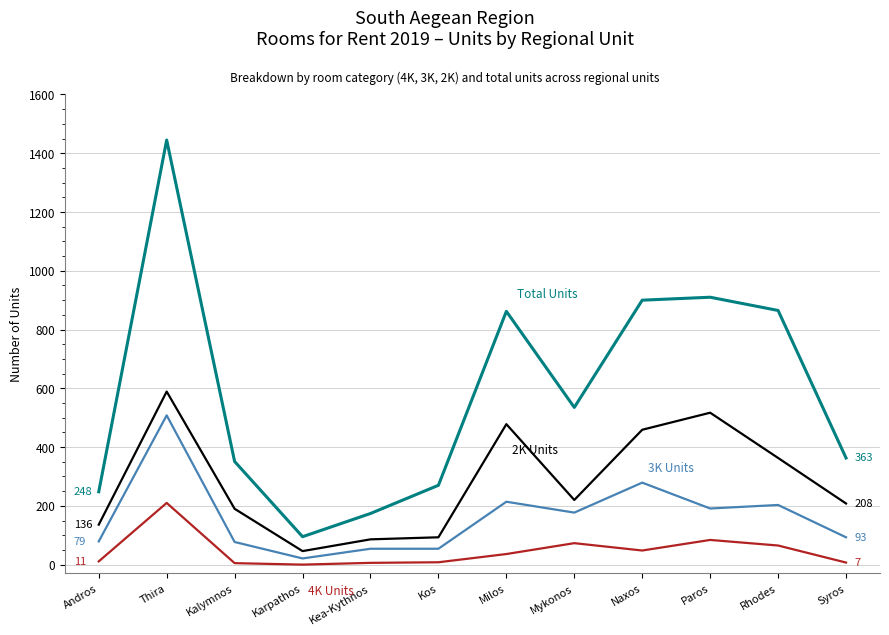

What is the total value across all series at Thira?

2752